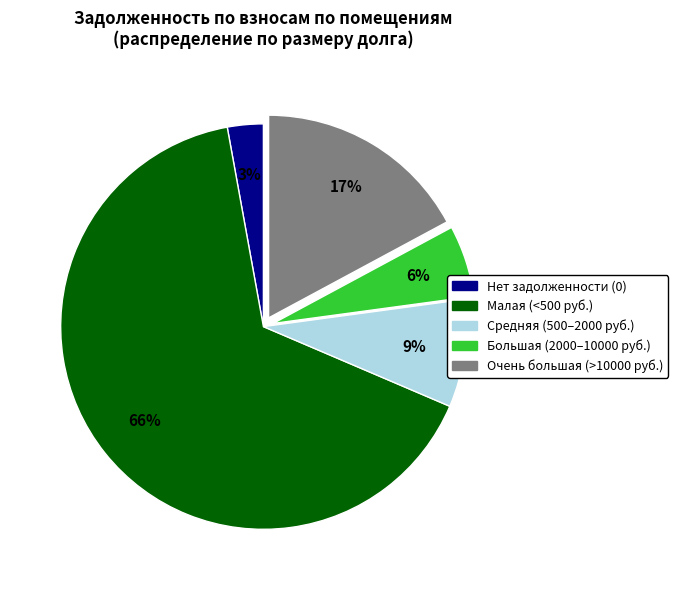

Does any single category account for the majority?

Yes